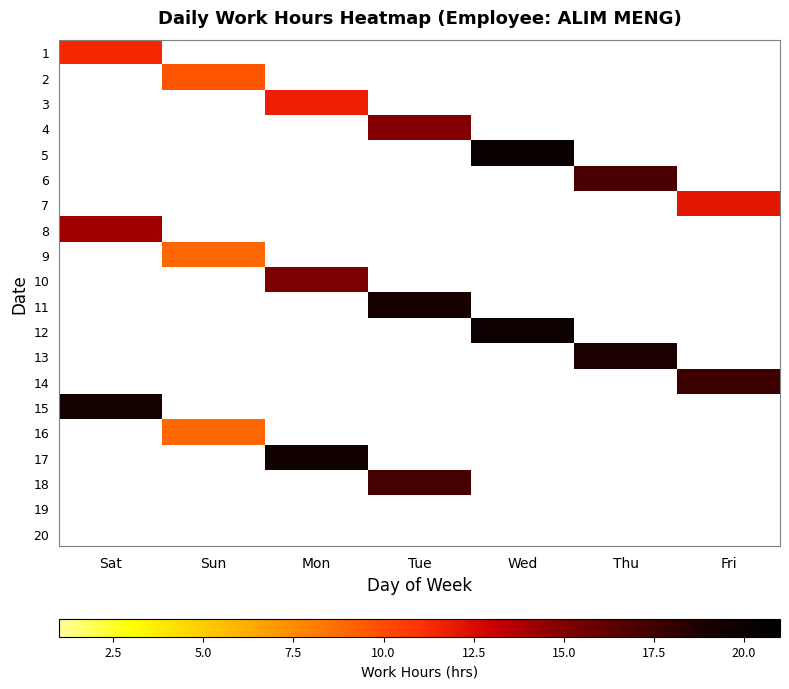

What is the maximum value shown in the chart?

20.2